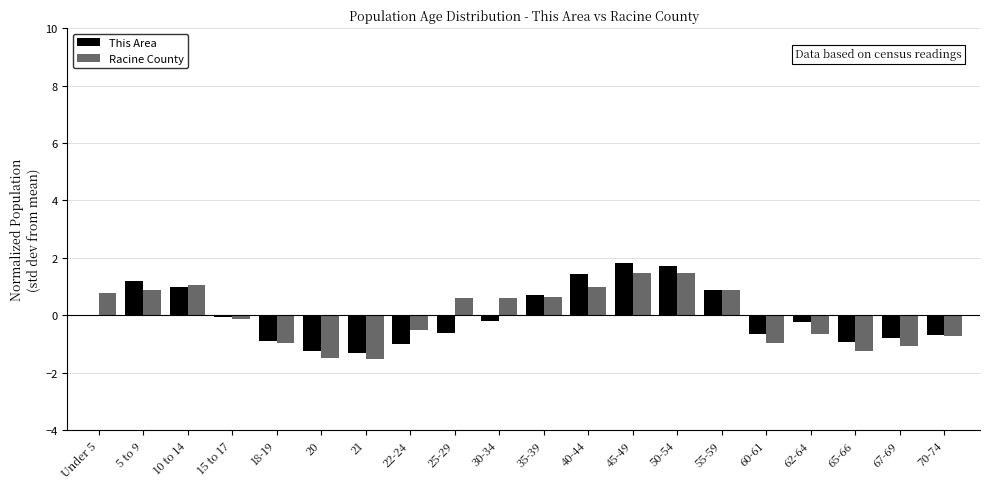

Which series changed the most between 20 and 45-49?

This Area